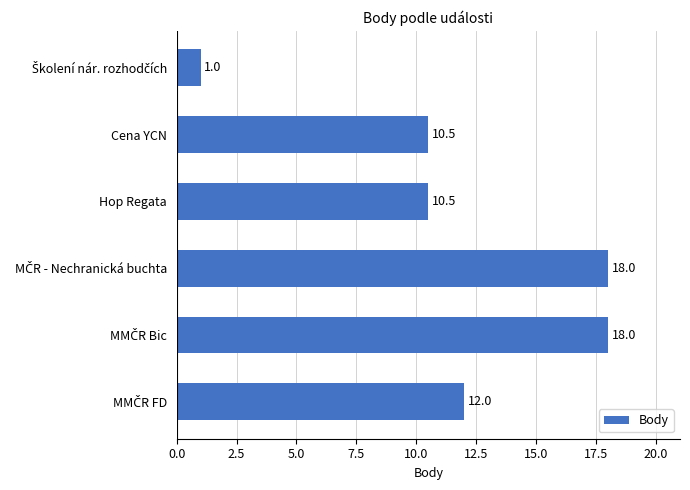

What is the label of the 2nd bar from the top?

Cena YCN